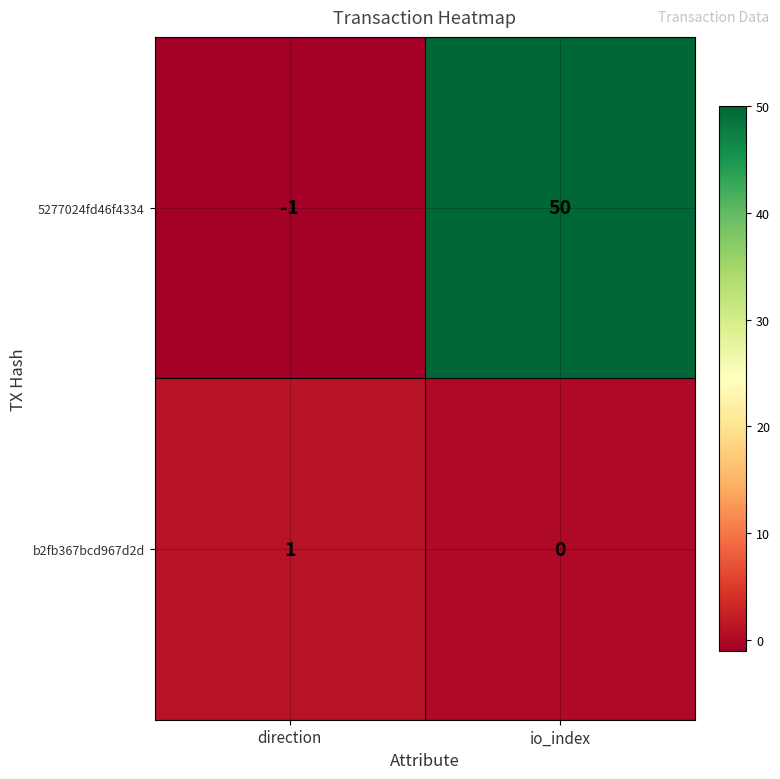

Rank the series at direction from lowest to highest value.

5277024fd46f4334, b2fb367bcd967d2d